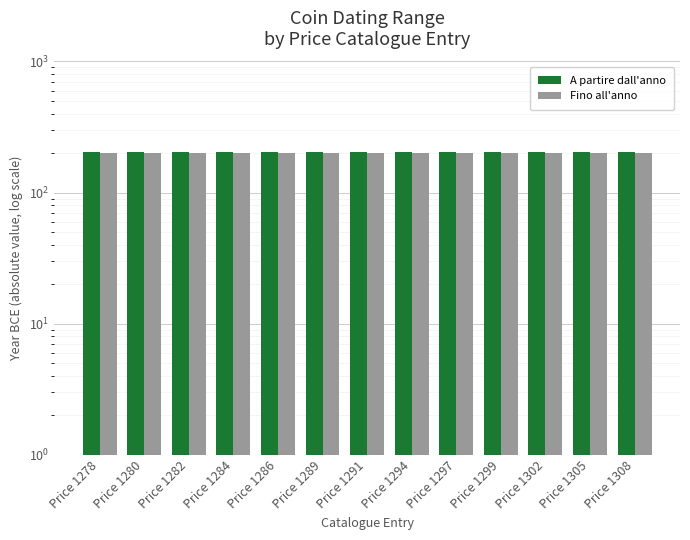

Between Price 1284 and Price 1294, which is larger?

Price 1284